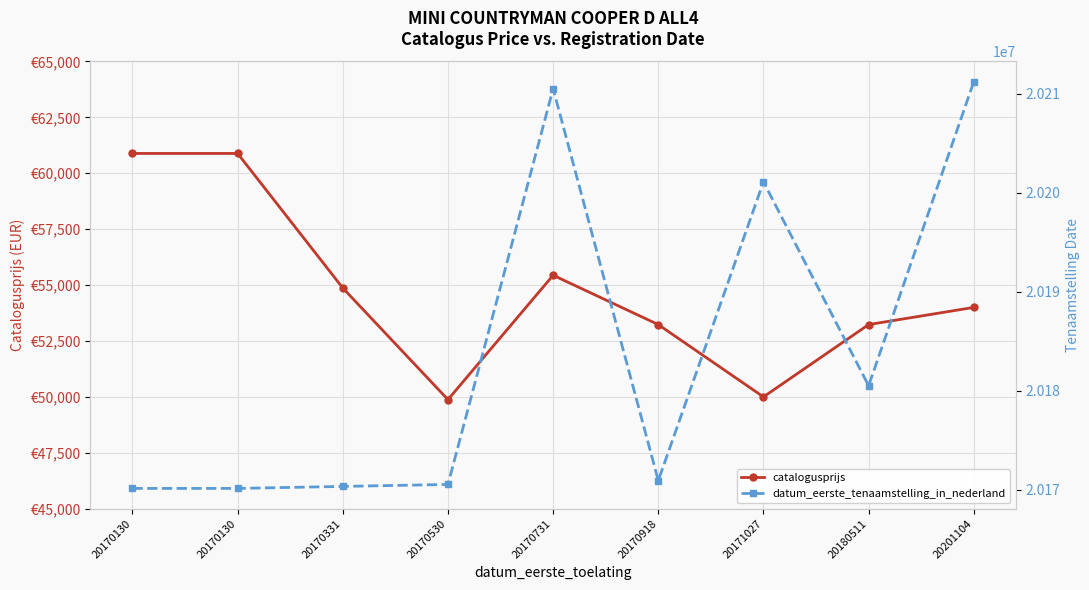

How many interior local peaks does the catalogusprijs series have?

1